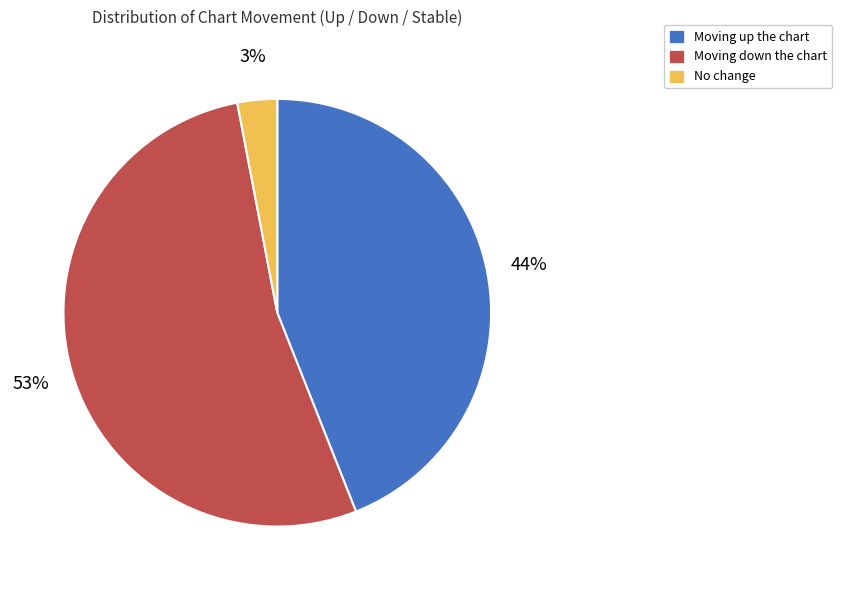

What is the majority slice?

Moving down the chart